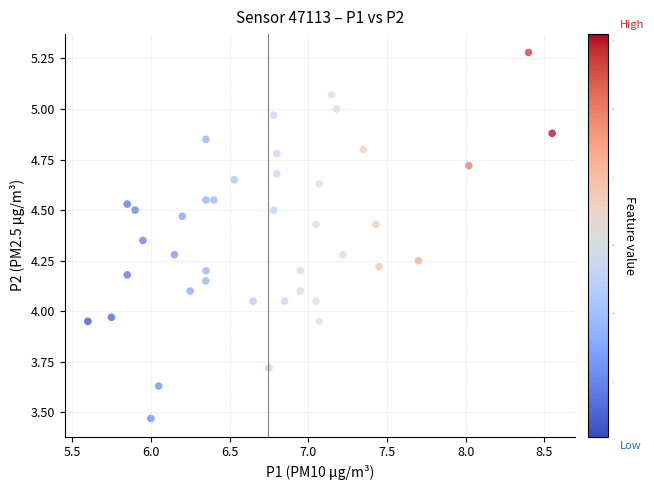

What is the range of X values (max minus min)?

3.0